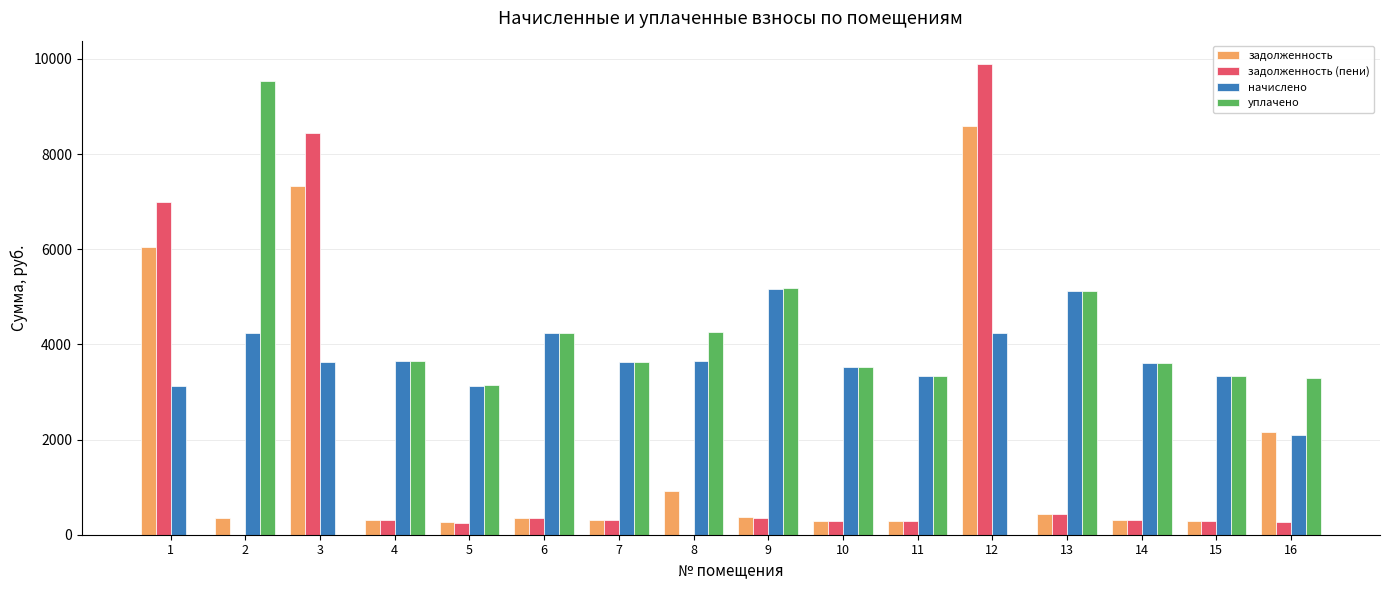

What is the maximum value shown in the chart?

9889.6